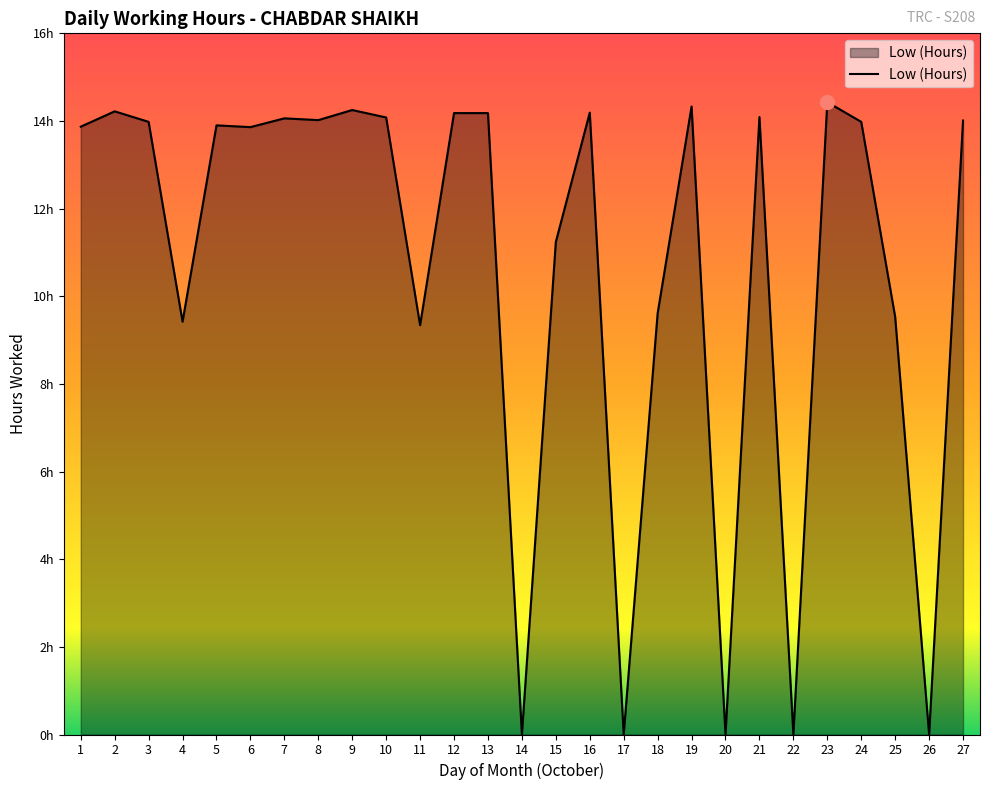

Does the chart display data point markers on the line(s)?

No